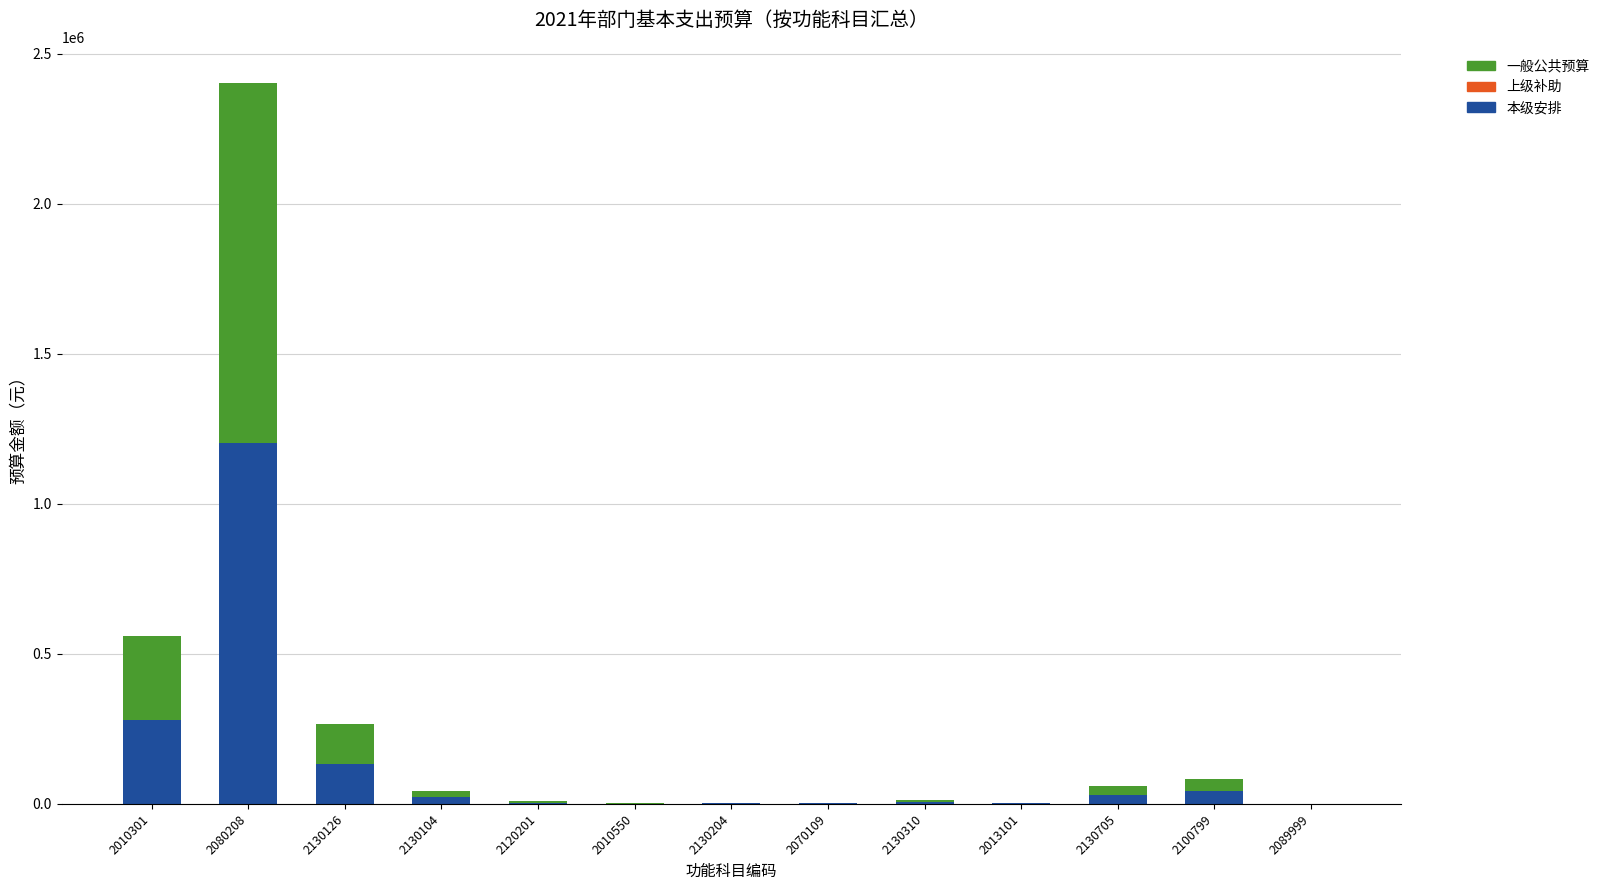

The value of 本级安排 at 2080208 is 1201320. True or false?

True